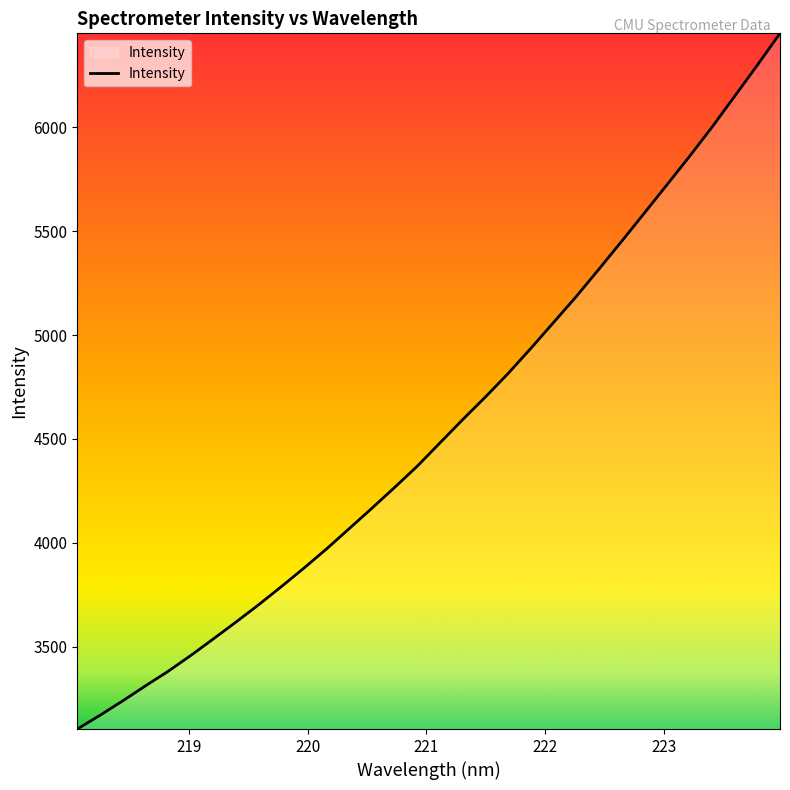

What is the difference between the maximum and minimum values?

3350.4